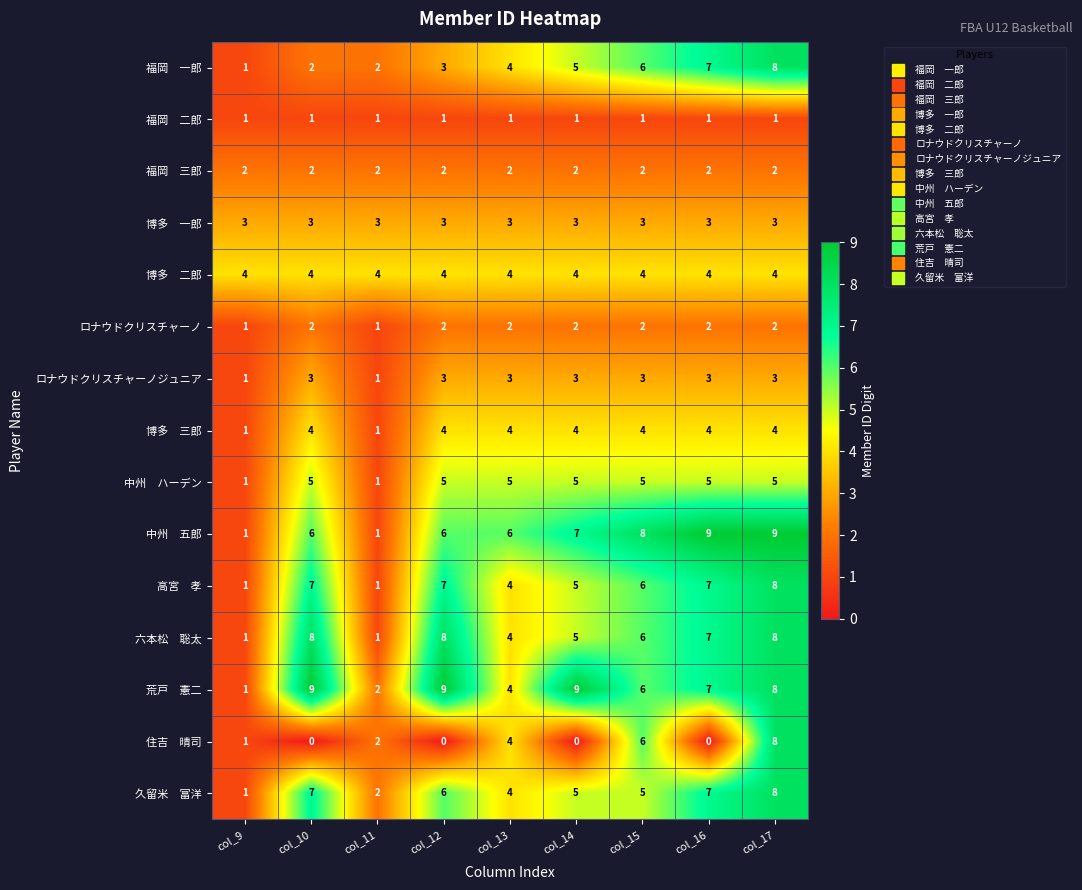

The value of ロナウドクリスチャーノ at col_15 is 3. True or false?

False